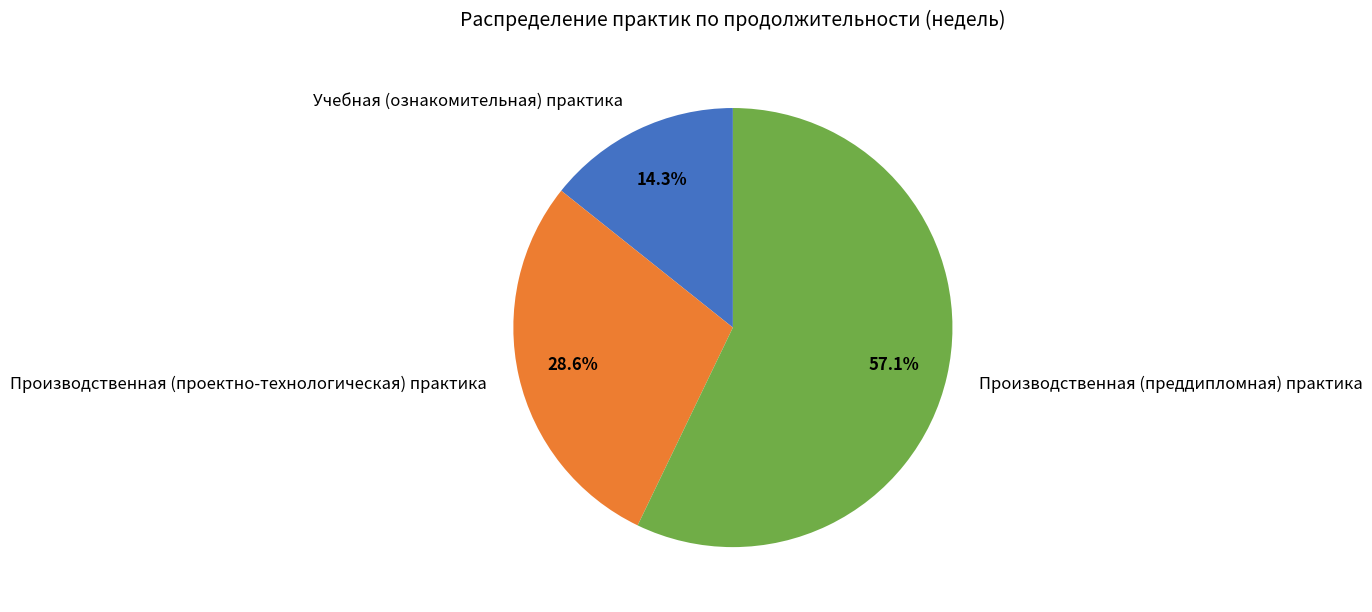

What is the majority slice?

Производственная (преддипломная) практика